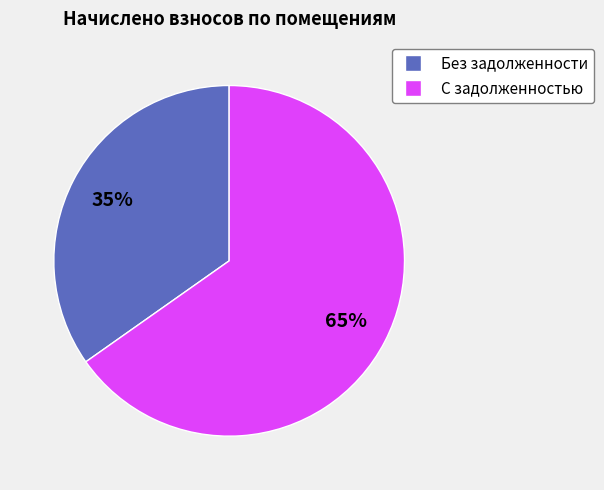

Count the number of slices in the pie.

2